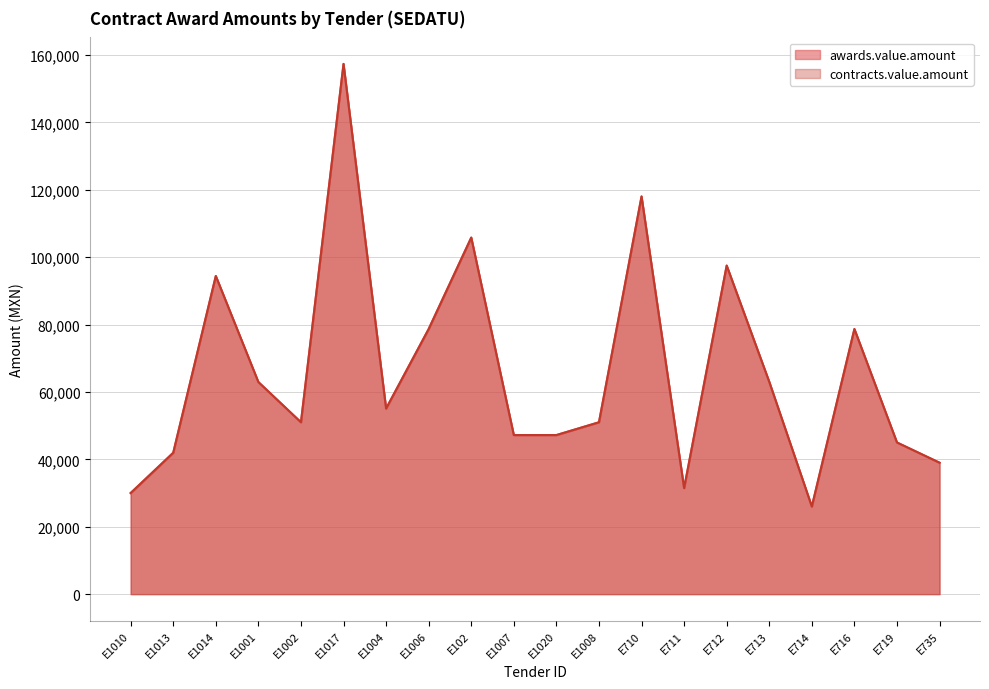

The awards.value.amount series shows 68175.5 at E1002. True or false?

False